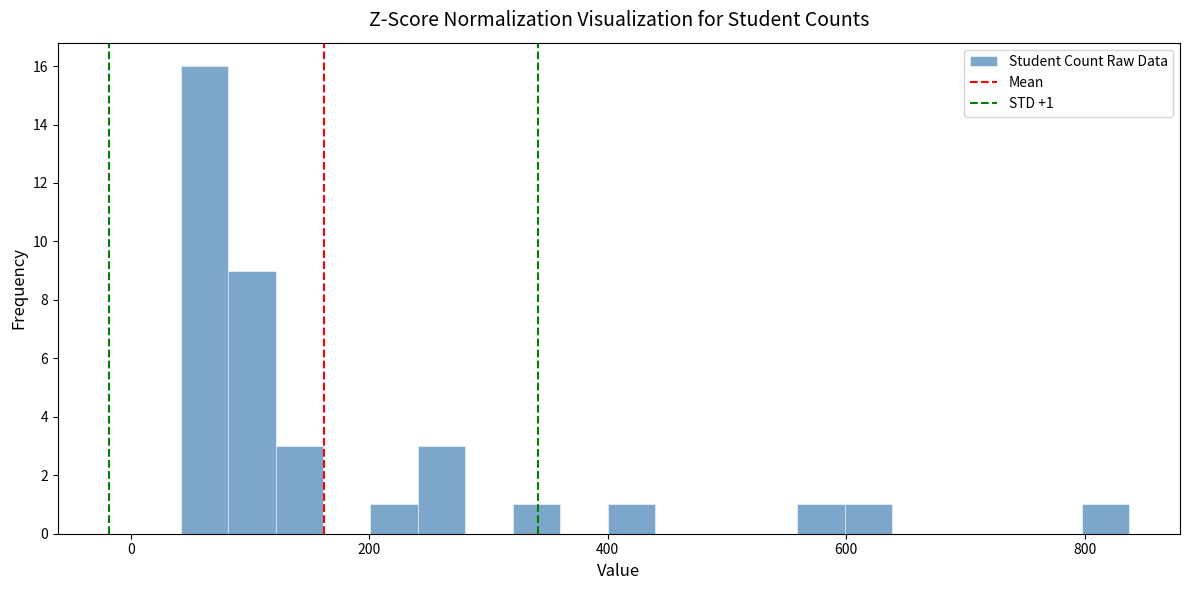

Around what value on the x-axis is the tallest bar? Give the approximate position of its centre, as read against the axis.

60